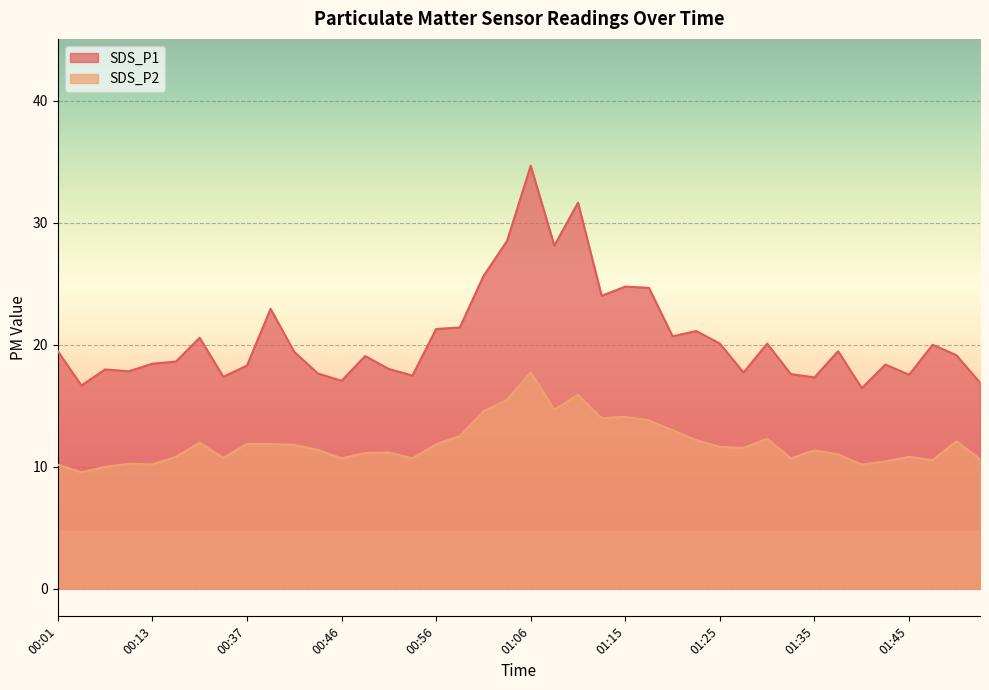

At which category does the chart reach its peak across all series?

01:06